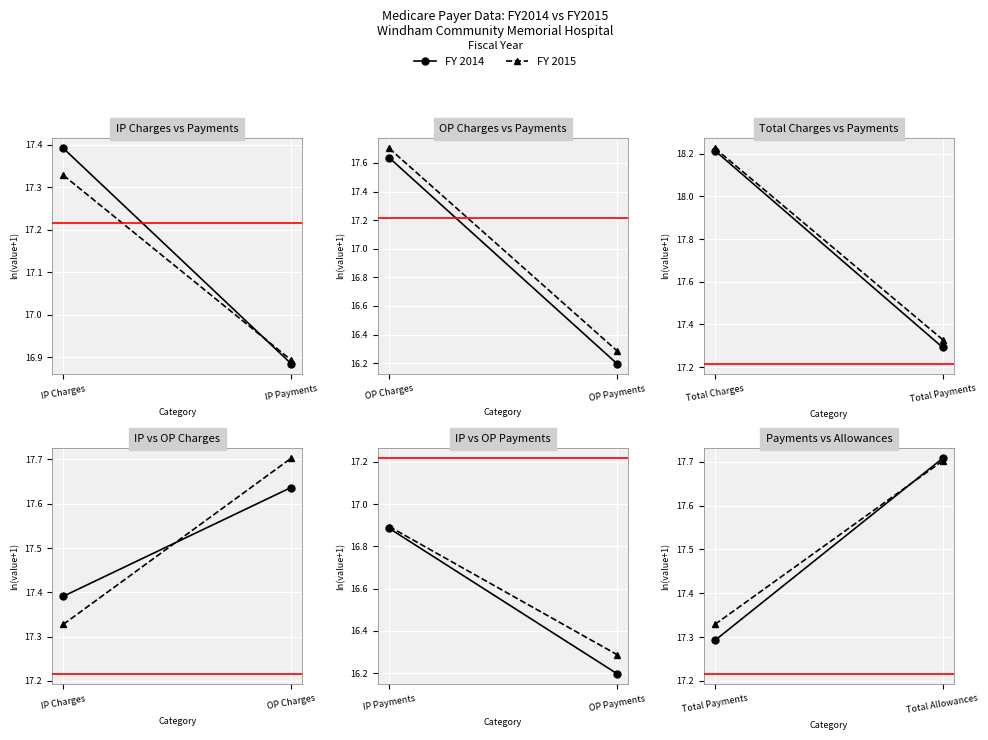

What is the minimum value for FY 2014?

17.3